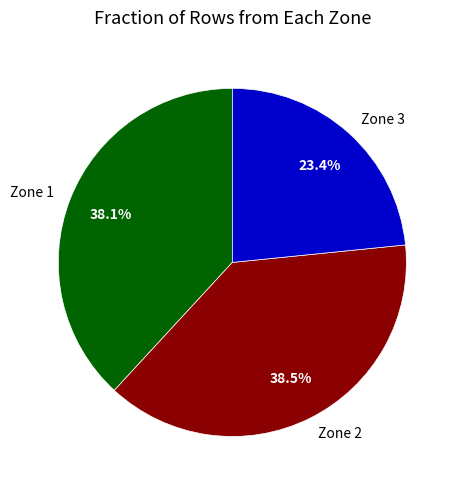

To the nearest percent, what is the difference between the Zone 3 and Zone 2 slice percentages?

15%